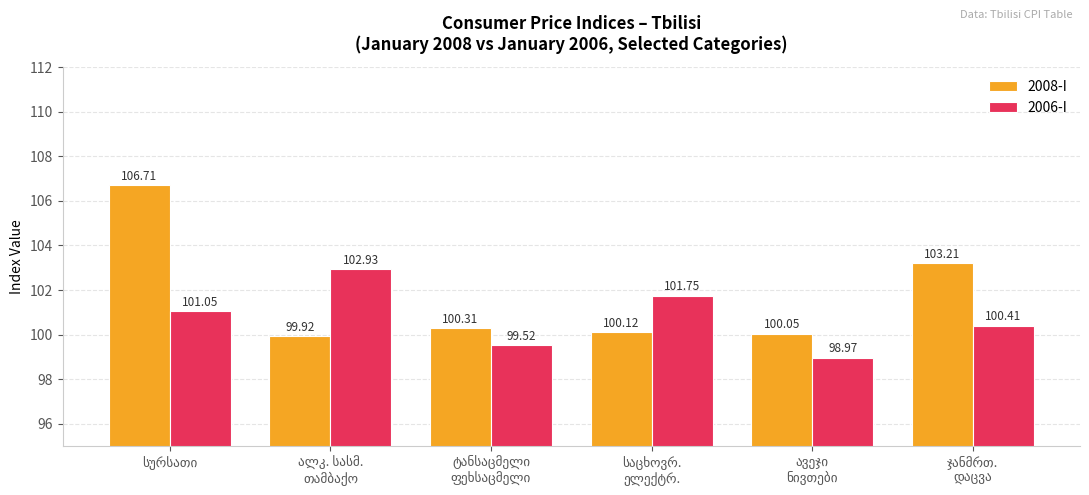

Rank the series by their average value, from highest to lowest.

2008-I, 2006-I